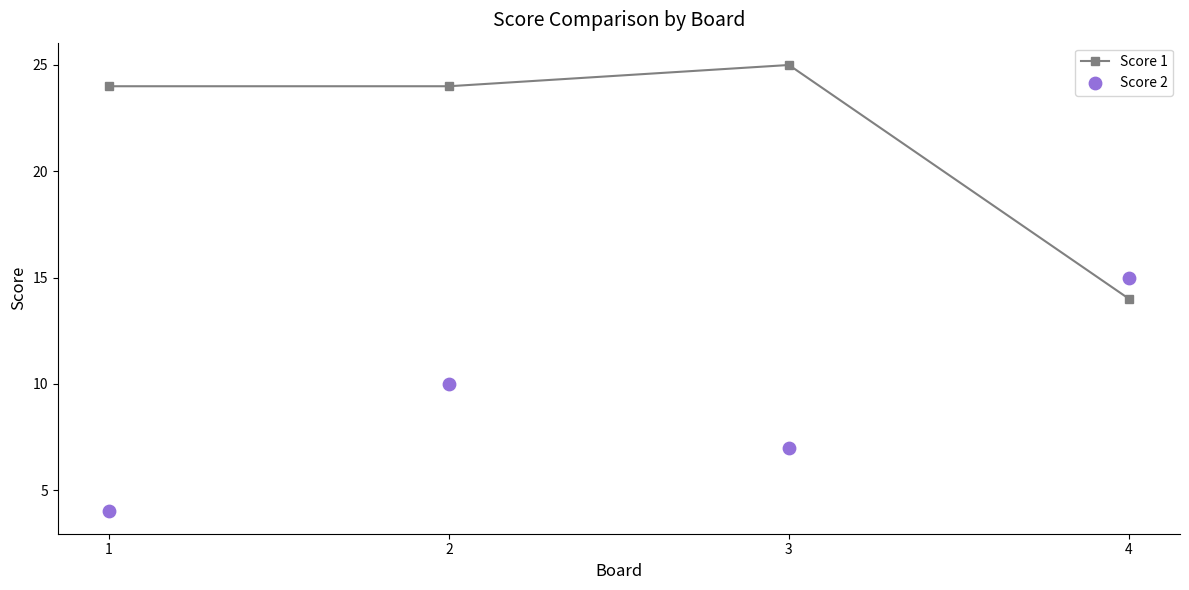

Which series reaches the maximum Y coordinate?

Score 1